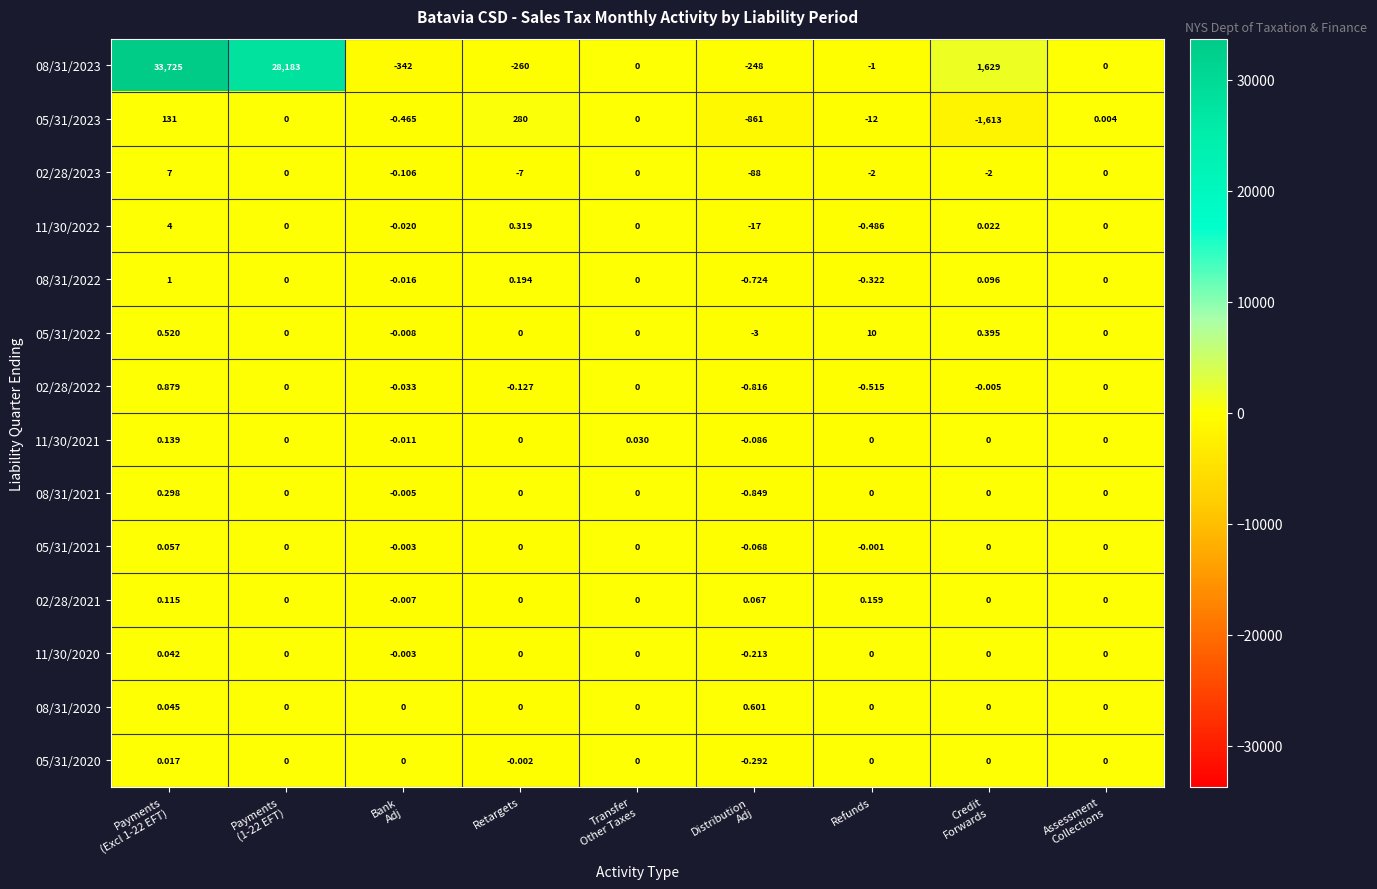

Which series has the largest range (max minus min)?

08/31/2023